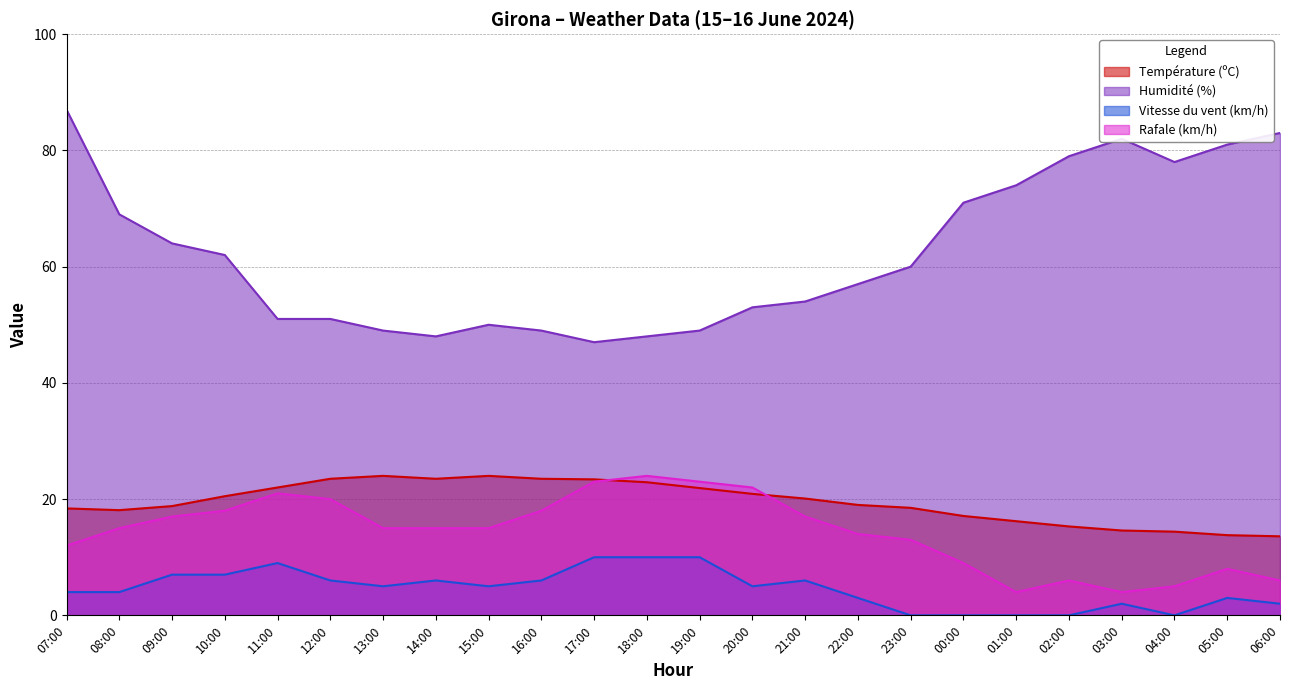

Reading left to right, extract all data points from this chart.

Température (ºC): 07:00=18.4	08:00=18.1	09:00=18.8	10:00=20.5	11:00=22.0	12:00=23.5	13:00=24.0	14:00=23.5	15:00=24.0	16:00=23.5	17:00=23.4	18:00=22.9	19:00=21.9	20:00=20.9	21:00=20.1	22:00=19.0	23:00=18.5	00:00=17.1	01:00=16.2	02:00=15.3	03:00=14.6	04:00=14.4	05:00=13.8	06:00=13.6
Humidité (%): 07:00=87.0	08:00=69.0	09:00=64.0	10:00=62.0	11:00=51.0	12:00=51.0	13:00=49.0	14:00=48.0	15:00=50.0	16:00=49.0	17:00=47.0	18:00=48.0	19:00=49.0	20:00=53.0	21:00=54.0	22:00=57.0	23:00=60.0	00:00=71.0	01:00=74.0	02:00=79.0	03:00=82.0	04:00=78.0	05:00=81.0	06:00=83.0
Vitesse du vent (km/h): 07:00=4.0	08:00=4.0	09:00=7.0	10:00=7.0	11:00=9.0	12:00=6.0	13:00=5.0	14:00=6.0	15:00=5.0	16:00=6.0	17:00=10.0	18:00=10.0	19:00=10.0	20:00=5.0	21:00=6.0	22:00=3.0	23:00=0.0	00:00=0.0	01:00=0.0	02:00=0.0	03:00=2.0	04:00=0.0	05:00=3.0	06:00=2.0
Rafale (km/h): 07:00=12.0	08:00=15.0	09:00=17.0	10:00=18.0	11:00=21.0	12:00=20.0	13:00=15.0	14:00=15.0	15:00=15.0	16:00=18.0	17:00=23.0	18:00=24.0	19:00=23.0	20:00=22.0	21:00=17.0	22:00=14.0	23:00=13.0	00:00=9.0	01:00=4.0	02:00=6.0	03:00=4.0	04:00=5.0	05:00=8.0	06:00=6.0